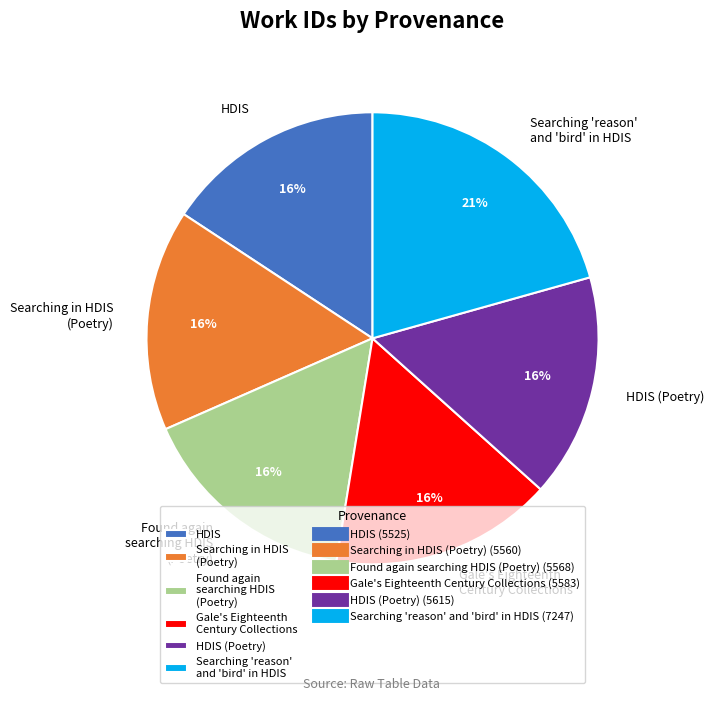

How many slices are in this pie chart?

6